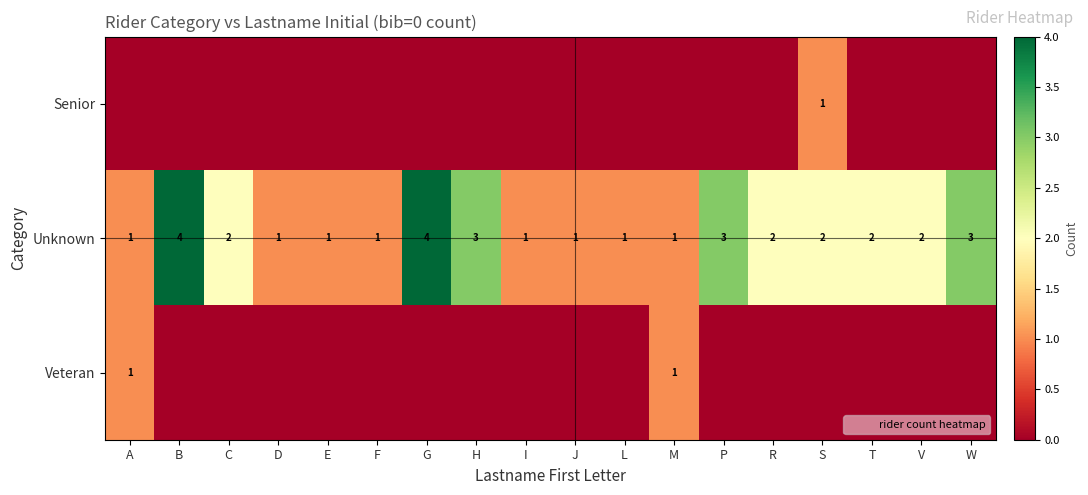

The Veteran series shows 0 at D. True or false?

True